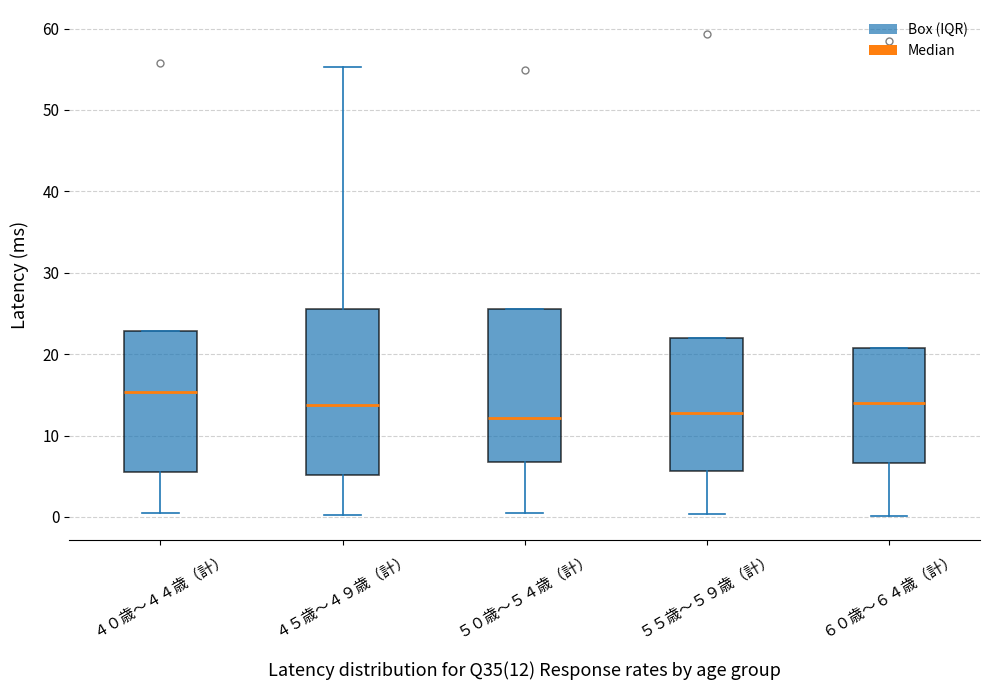

Reading left to right, transcribe this box plot: for each box, give where its median line is, the range the box spans, and where its two whiskers end, as read against the y-axis. The values are not printed on the chart, so give them approximately, as read against the axis.

４０歳～４４歳（計）: median 15, box 6 to 23, whiskers 1 to 23
４５歳～４９歳（計）: median 14, box 5 to 26, whiskers 0 to 55
５０歳～５４歳（計）: median 12, box 7 to 26, whiskers 0 to 26
５５歳～５９歳（計）: median 13, box 6 to 22, whiskers 0 to 22
６０歳～６４歳（計）: median 14, box 7 to 21, whiskers 0 to 21